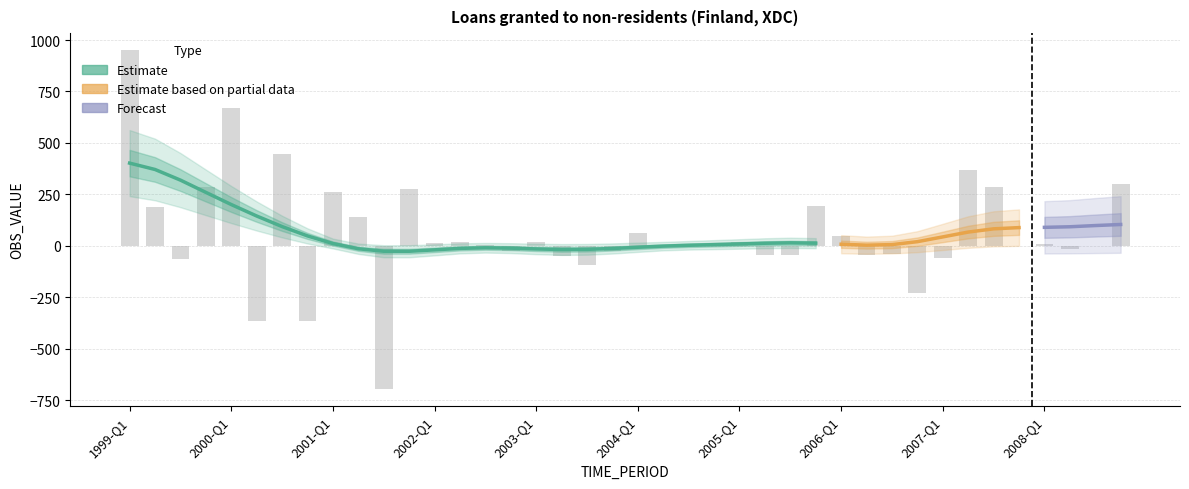

What is the sum of all values?

2413